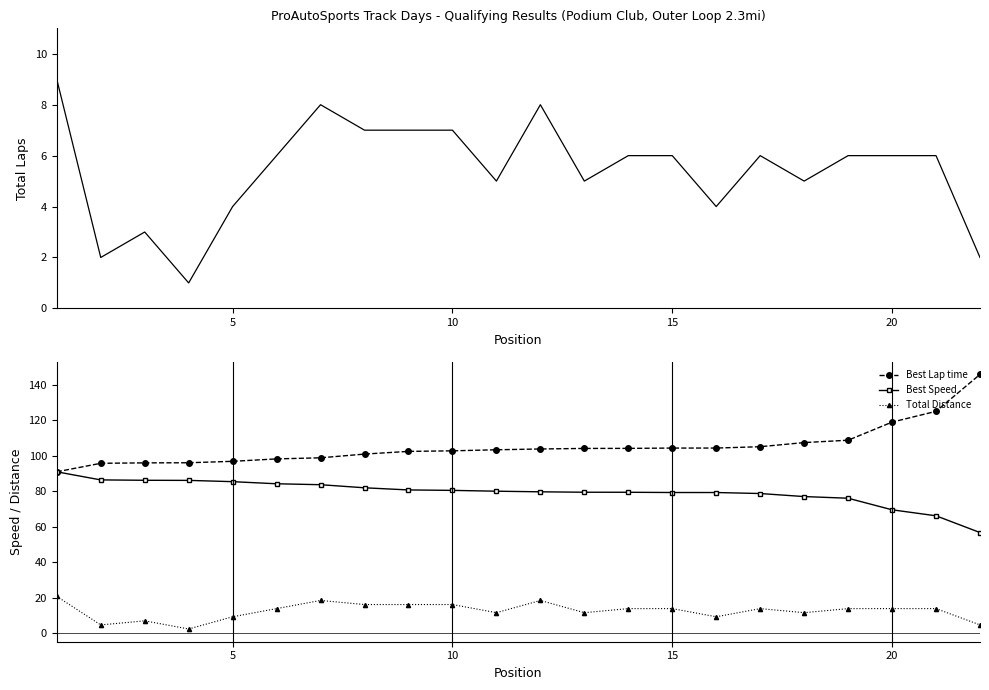

What value does the Best Speed series have at 15?

79.3